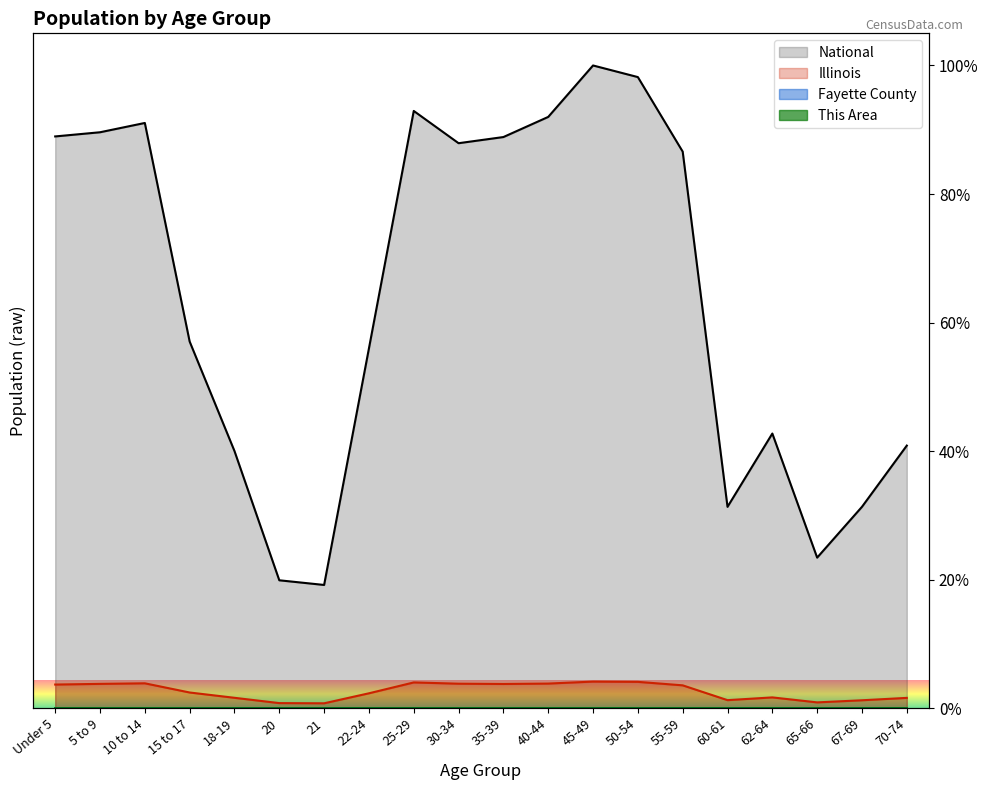

Reading left to right, extract all data points from this chart.

This Area: 0.0	0.0	0.0	0.0	0.0	0.0	0.0	0.0	0.0	0.0	0.0	0.0	0.0	0.0	0.0	0.0	0.0	0.0	0.0	0.0
Fayette County: 0.0	0.0	0.0	0.0	0.0	0.0	0.0	0.0	0.0	0.0	0.0	0.0	0.0	0.0	0.0	0.0	0.0	0.0	0.0	0.0
Illinois: 0.0	0.0	0.0	0.0	0.0	0.0	0.0	0.0	0.0	0.0	0.0	0.0	0.0	0.0	0.0	0.0	0.0	0.0	0.0	0.0
National: 0.9	0.9	0.9	0.6	0.4	0.2	0.2	0.6	0.9	0.9	0.9	0.9	1.0	1.0	0.9	0.3	0.4	0.2	0.3	0.4